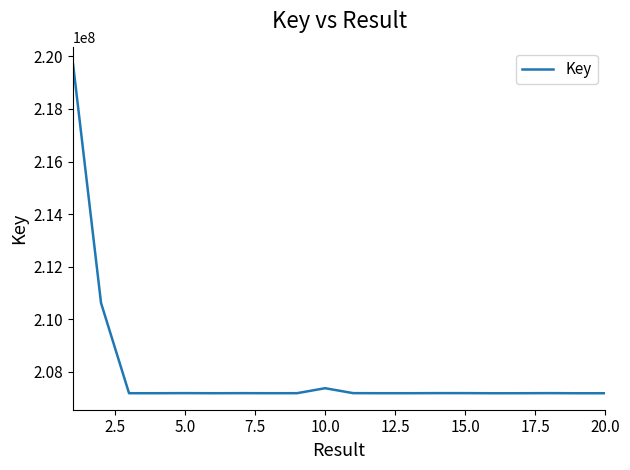

What is the difference between the maximum and minimum values?

12530061